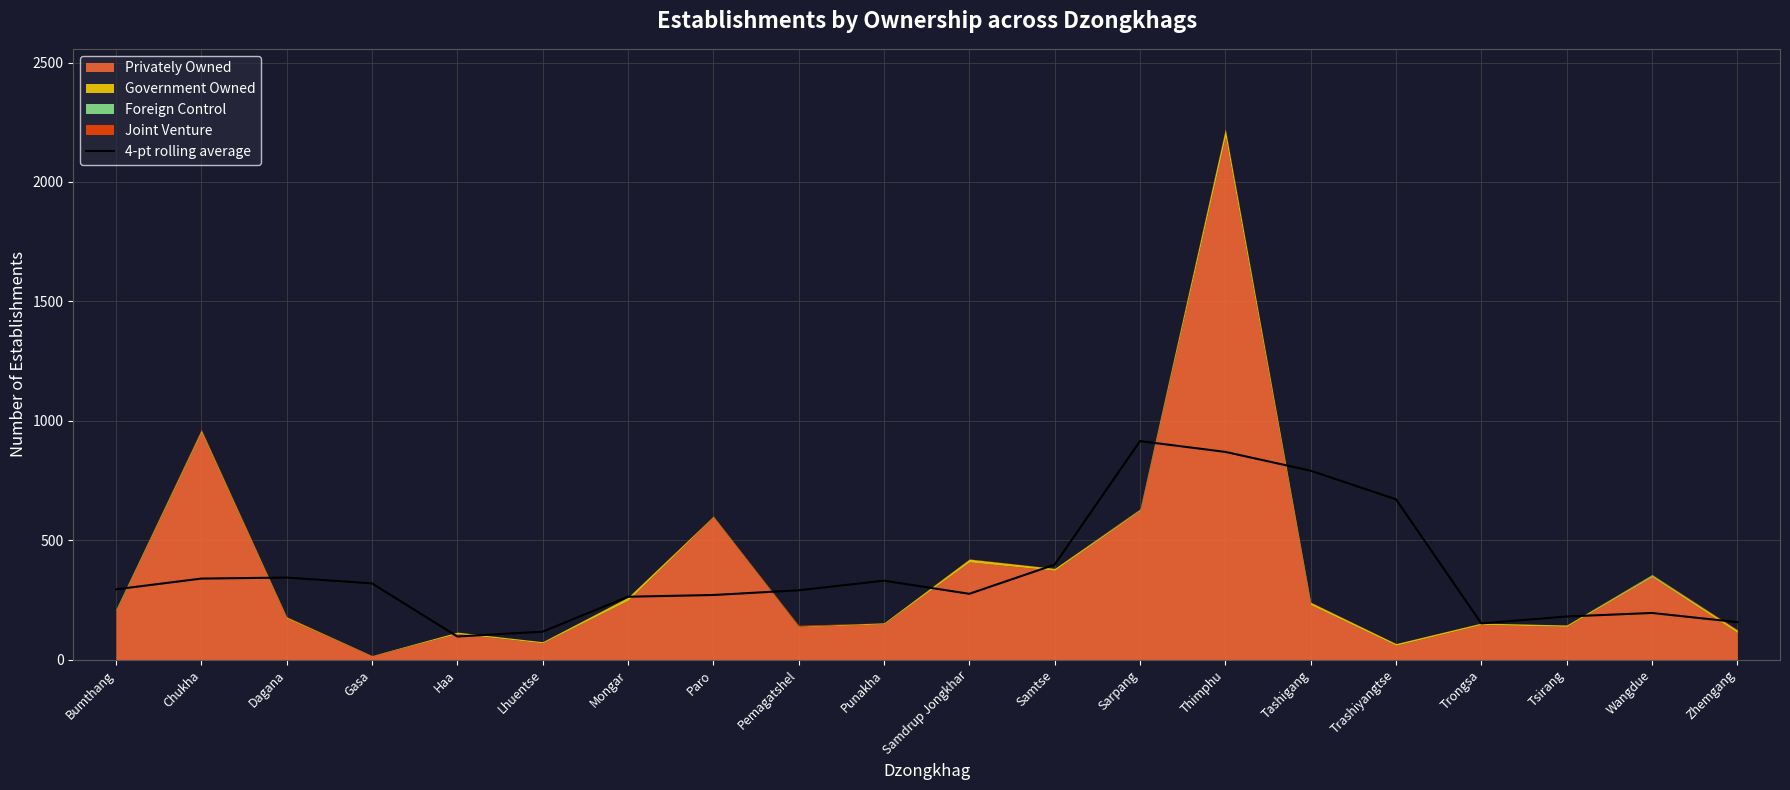

Between Dagana and Tsirang, which is larger?

Dagana